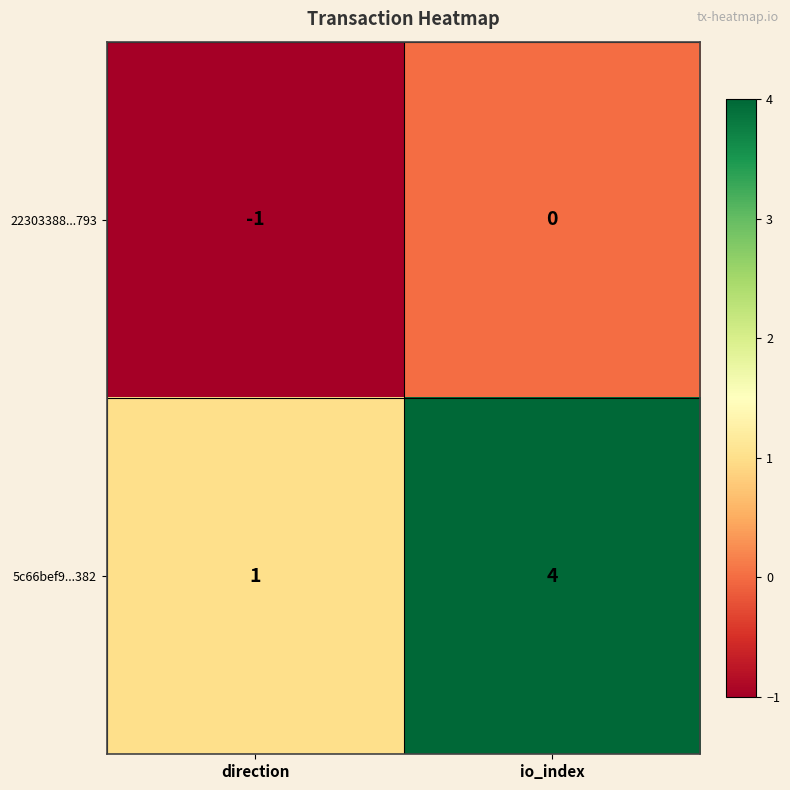

Rank the series by their maximum value, from lowest to highest.

22303388...793, 5c66bef9...382